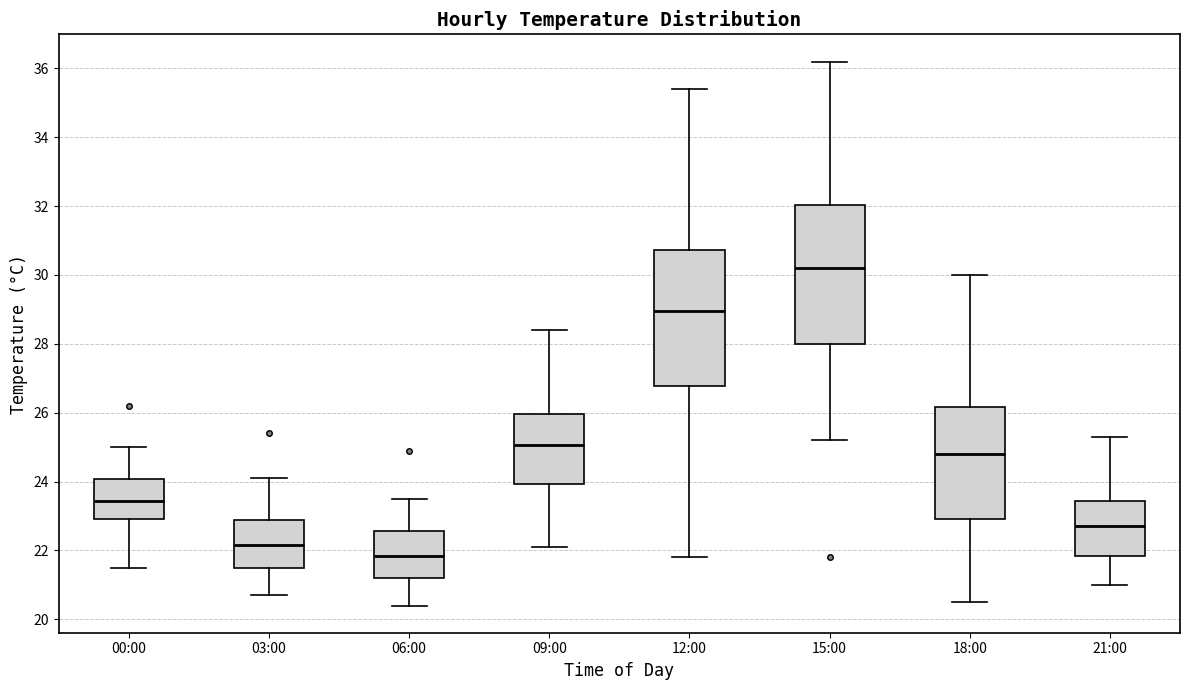

Reading left to right, transcribe this box plot: for each box, give where its median line is, the range the box spans, and where its two whiskers end, as read against the y-axis. The values are not printed on the chart, so give them approximately, as read against the axis.

00:00: median 23.4, box 23.0 to 24.0, whiskers 21.6 to 25.0
03:00: median 22.2, box 21.6 to 22.8, whiskers 20.8 to 24.2
06:00: median 21.8, box 21.2 to 22.6, whiskers 20.4 to 23.6
09:00: median 25.0, box 24.0 to 26.0, whiskers 22.2 to 28.4
12:00: median 29.0, box 26.8 to 30.8, whiskers 21.8 to 35.4
15:00: median 30.2, box 28.0 to 32.0, whiskers 25.2 to 36.2
18:00: median 24.8, box 23.0 to 26.2, whiskers 20.6 to 30.0
21:00: median 22.8, box 21.8 to 23.4, whiskers 21.0 to 25.4